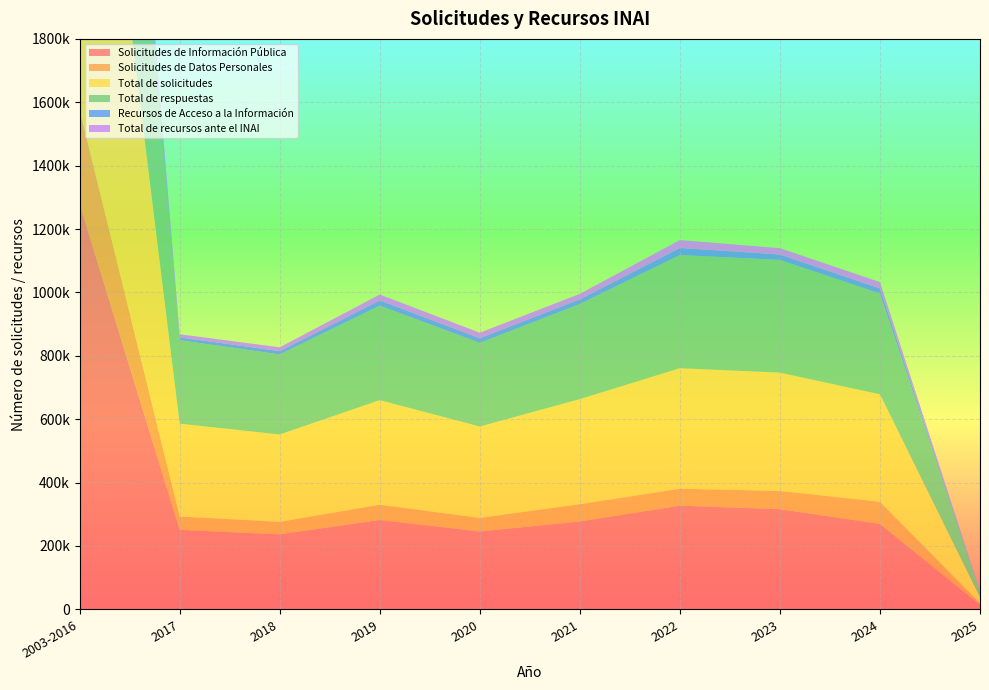

Reading right to left, transcribe all the data shown in this chart.

Solicitudes de Información Pública: 14053	269413	315972	326907	277133	245559	281803	236490	250644	1279390
Solicitudes de Datos Personales: 5120	69784	57440	53470	54474	42794	48209	39322	42208	296506
Total de solicitudes: 19173	339197	373412	380377	331607	288353	330012	275812	292852	1575896
Total de respuestas: 17405	317999	355629	357184	300127	263931	298094	252515	263648	1380405
Recursos de Acceso a la Información: 883	16077	17116	22203	14882	15062	16542	10631	8702	66707
Total de recursos ante el INAI: 1239	20089	20082	24938	17164	17088	18523	11961	9916	77443